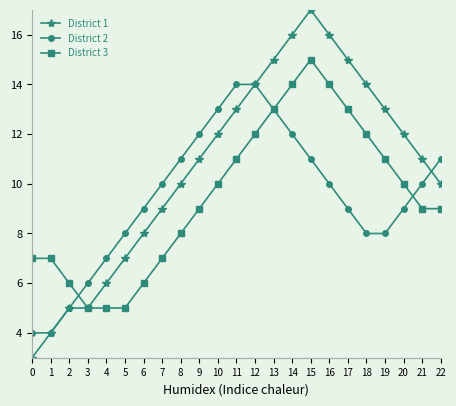

True or false: District 2 has more than 1 interior local peaks.

False